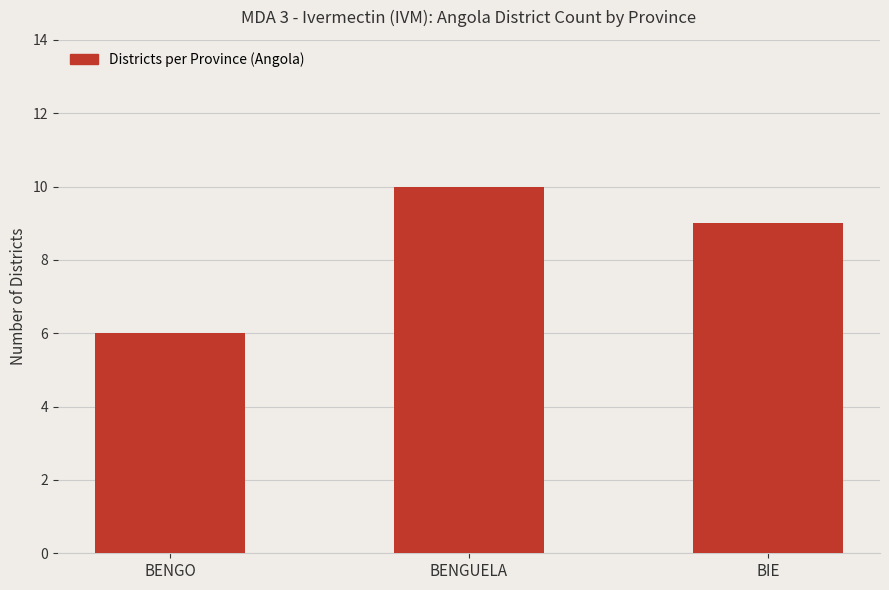

Are the bars horizontal?

No